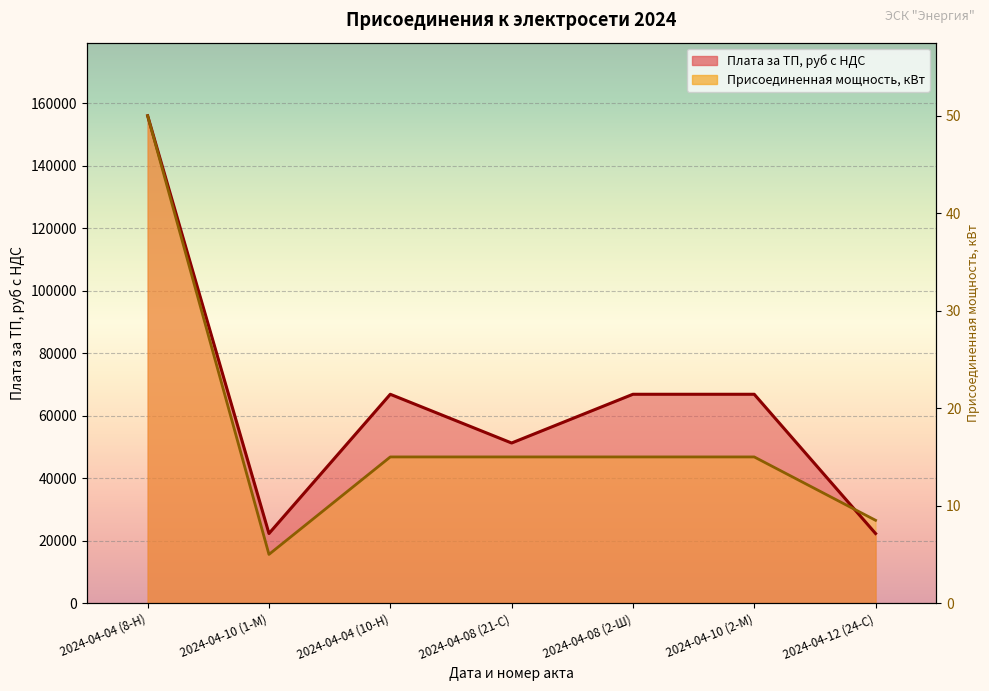

In Присоединенная мощность, кВт, how many points are lower than both neighbors (excluding endpoints)?

1